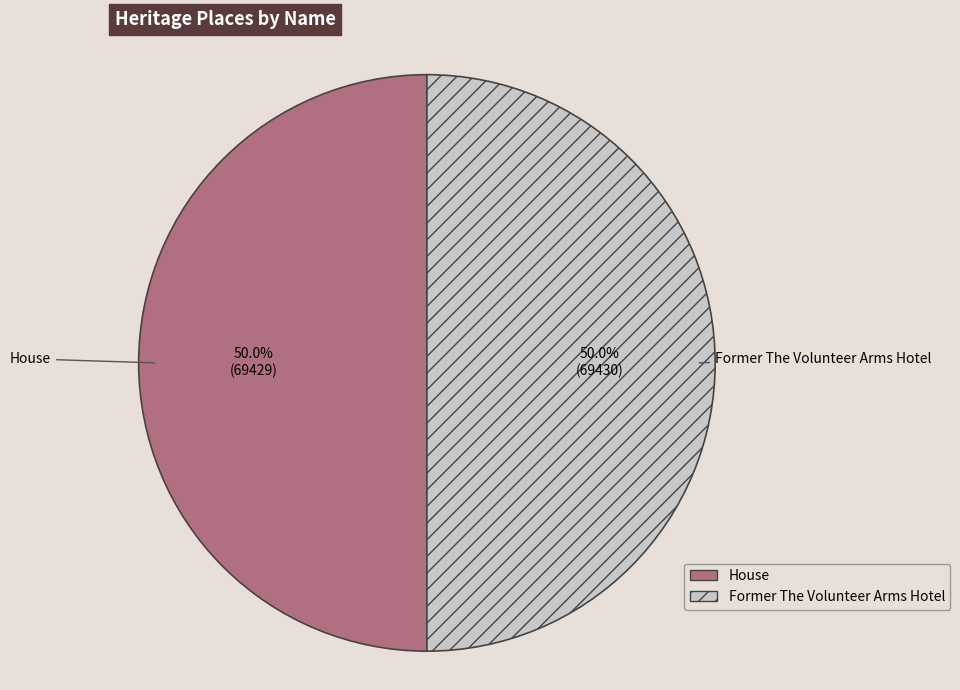

What portion of the pie excludes Former The Volunteer Arms Hotel?

50.0%